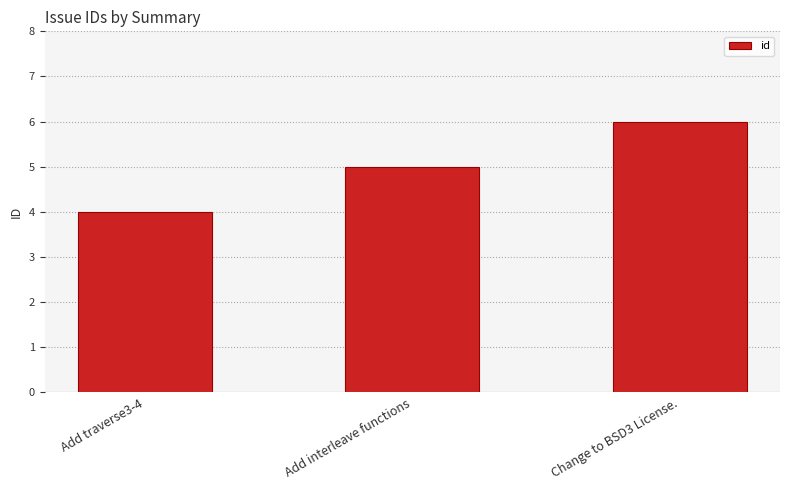

What is the approximate value at Add interleave functions?

5